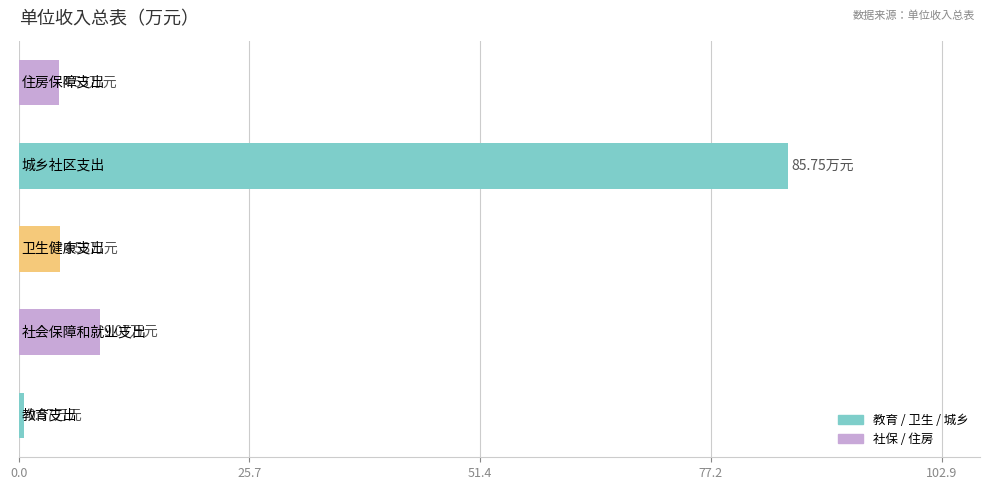

What is the sum of all values?

104.5